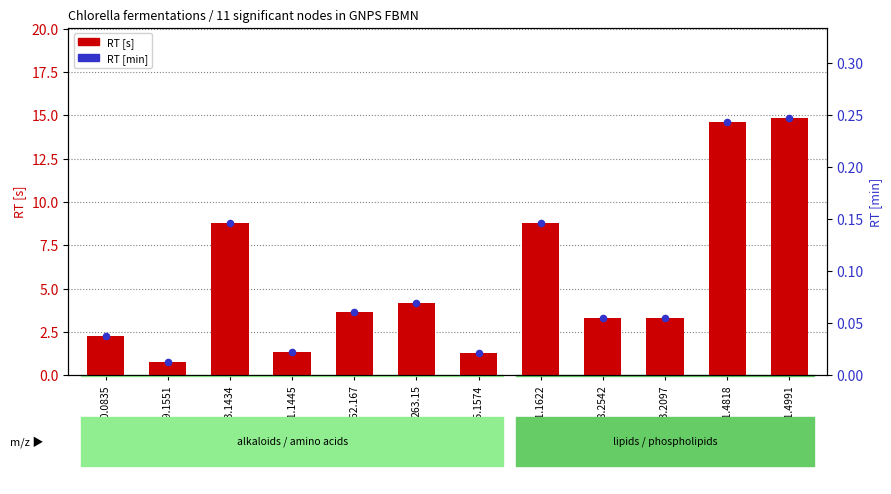

At how many categories does at least one series exceed 6?

4